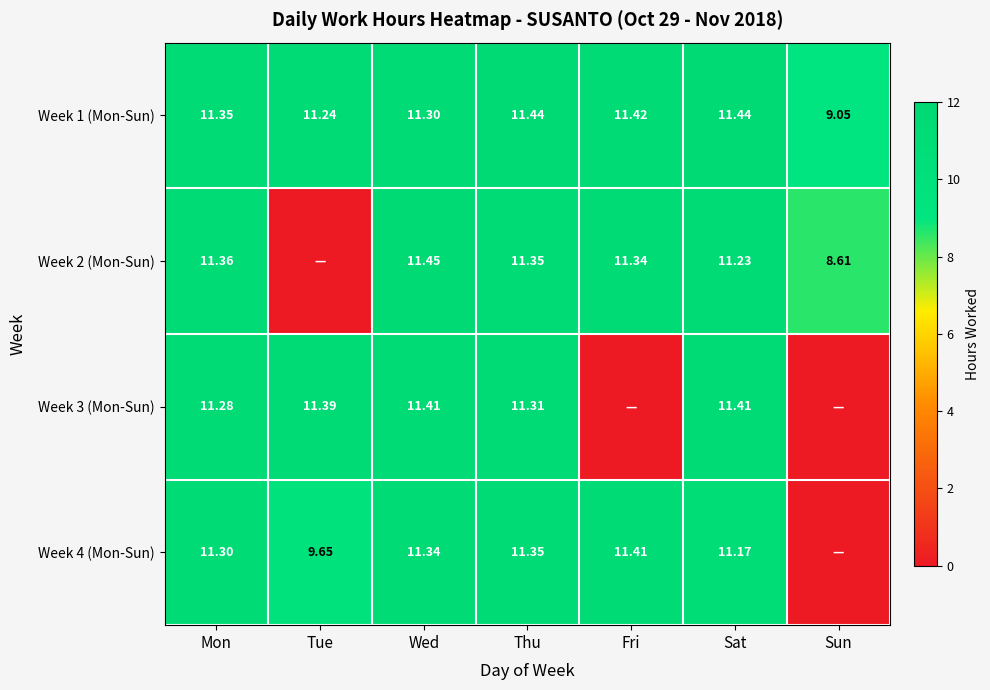

Between Fri and Wed, which is larger?

Fri